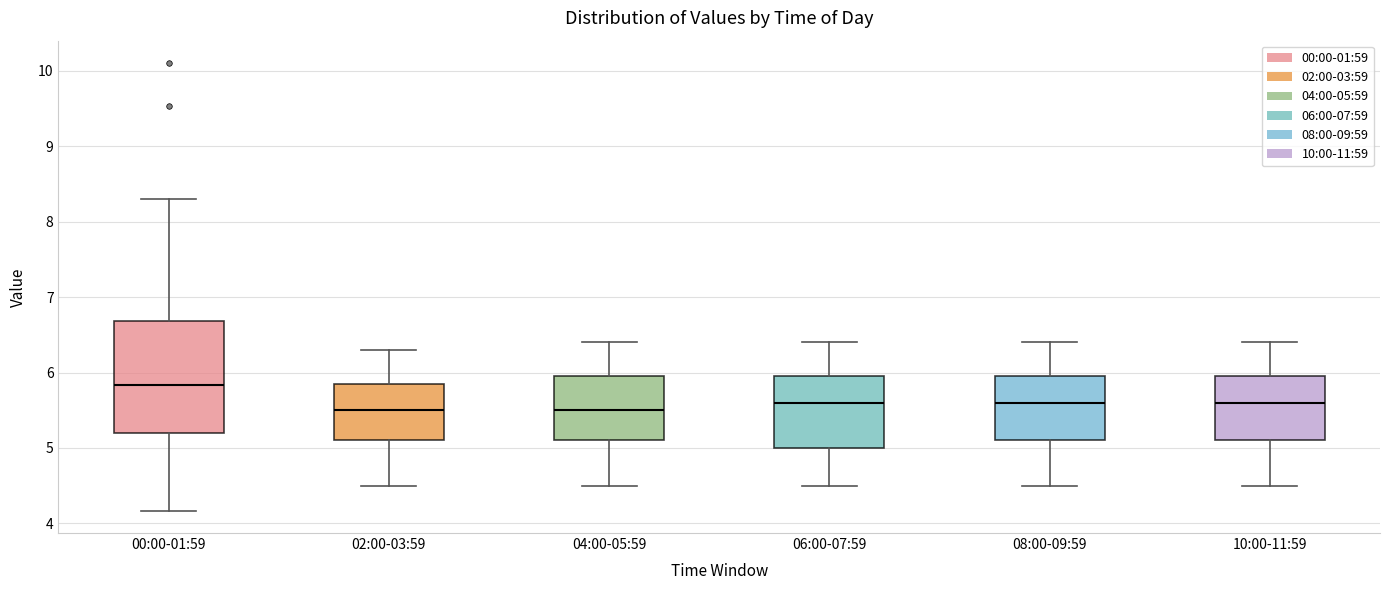

Reading left to right, read every box against the y-axis: the position of its median line, the range the box covers, and the ends of its whiskers. The values are not printed on the chart, so give them approximately, as read against the axis.

00:00-01:59: median 5.8, box 5.2 to 6.7, whiskers 4.2 to 8.3
02:00-03:59: median 5.5, box 5.1 to 5.9, whiskers 4.5 to 6.3
04:00-05:59: median 5.5, box 5.1 to 6.0, whiskers 4.5 to 6.4
06:00-07:59: median 5.6, box 5.0 to 6.0, whiskers 4.5 to 6.4
08:00-09:59: median 5.6, box 5.1 to 6.0, whiskers 4.5 to 6.4
10:00-11:59: median 5.6, box 5.1 to 6.0, whiskers 4.5 to 6.4